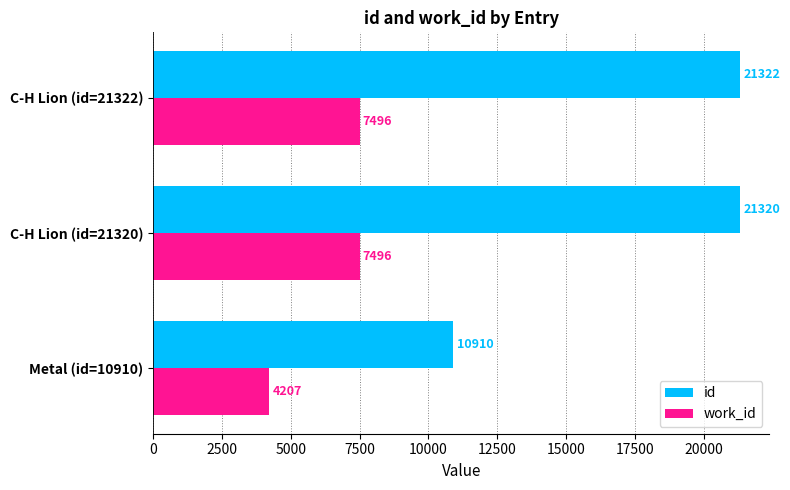

Rank the series by their average value, from highest to lowest.

id, work_id